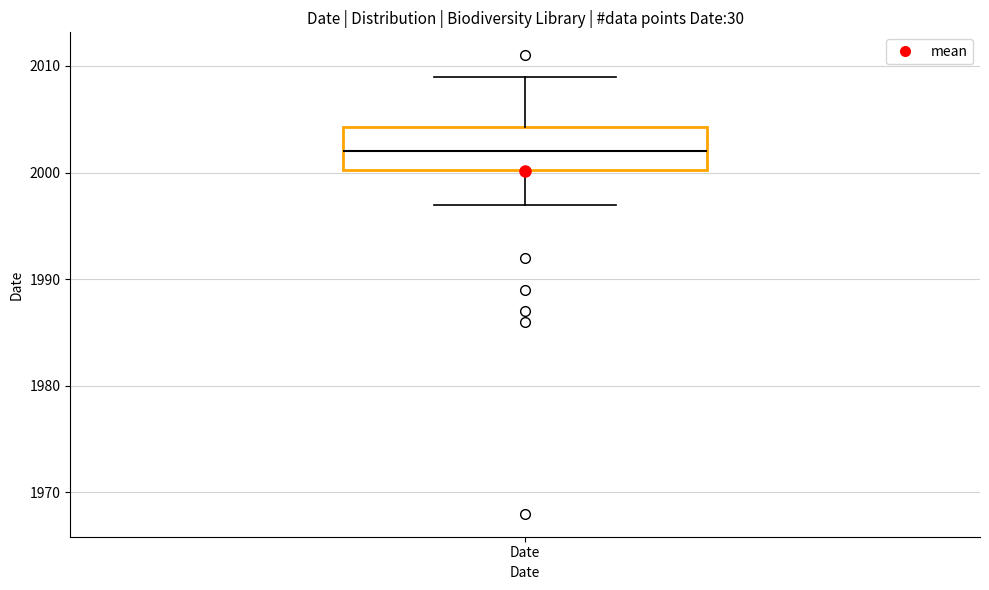

Transcribe this box plot: give where the median line is, the range the box spans, and where the two whiskers end, as read against the y-axis. The values are not printed on the chart, so give them approximately, as read against the axis.

median 2002, box 2000 to 2004, whiskers 1997 to 2009